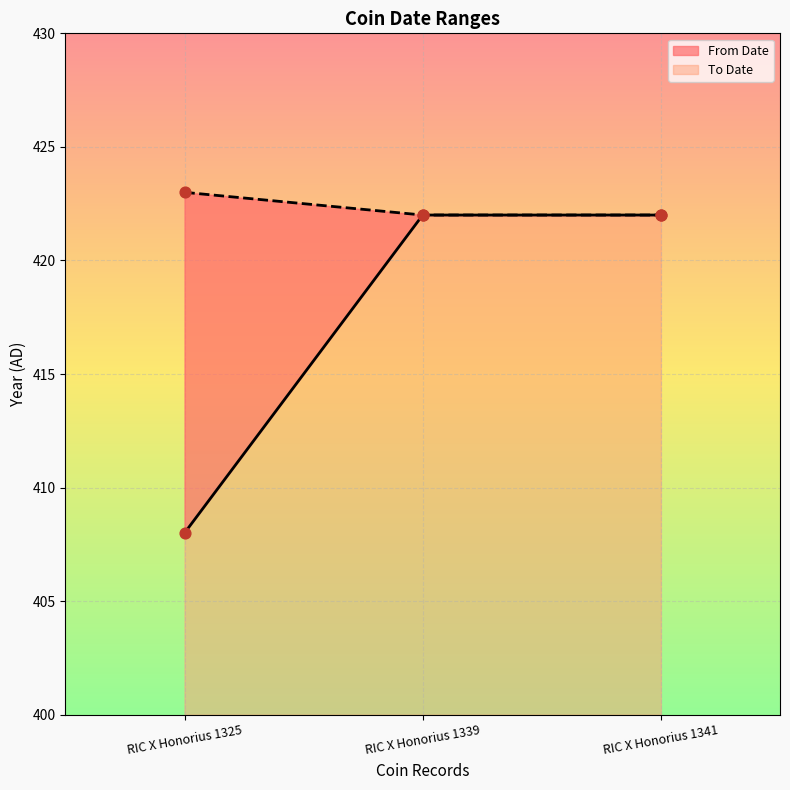

Which series has the widest spread of Y values?

From Date